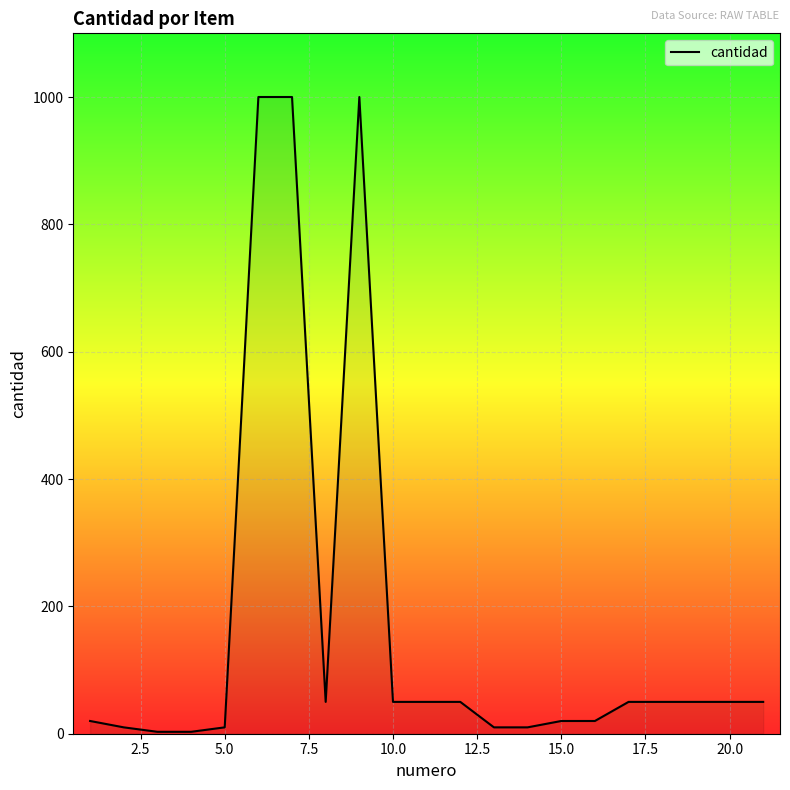

What is the greatest value displayed?

1000